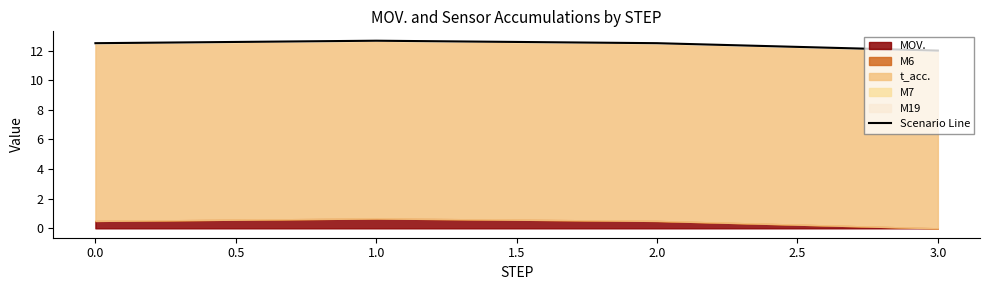

The chart shows a value of 6.0 at 0.0. True or false?

False